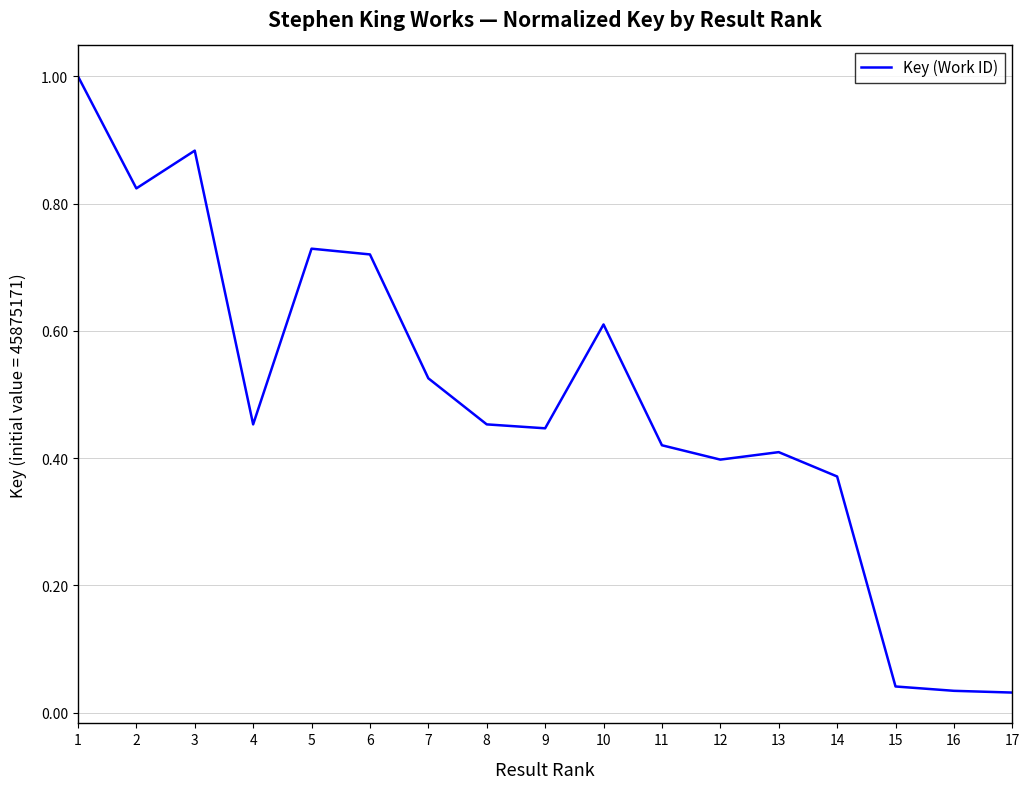

What is the greatest value displayed?

1.0